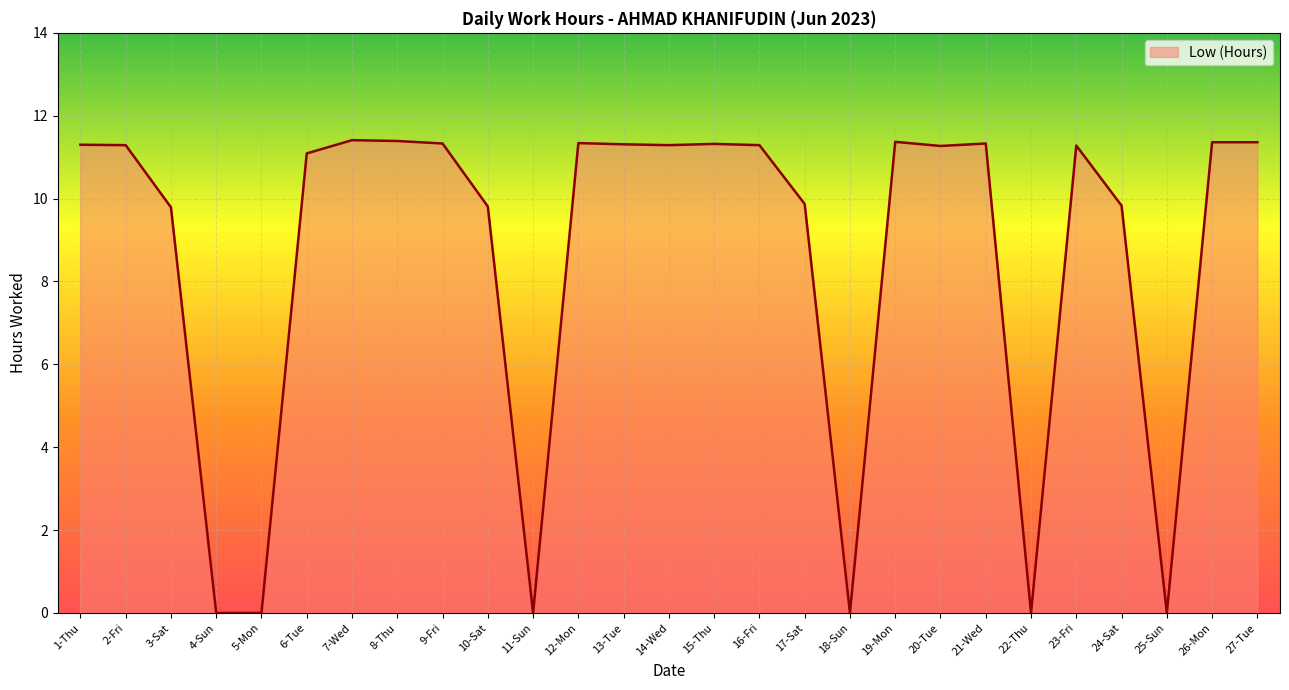

The value at 10-Sat is 6.5. True or false?

False